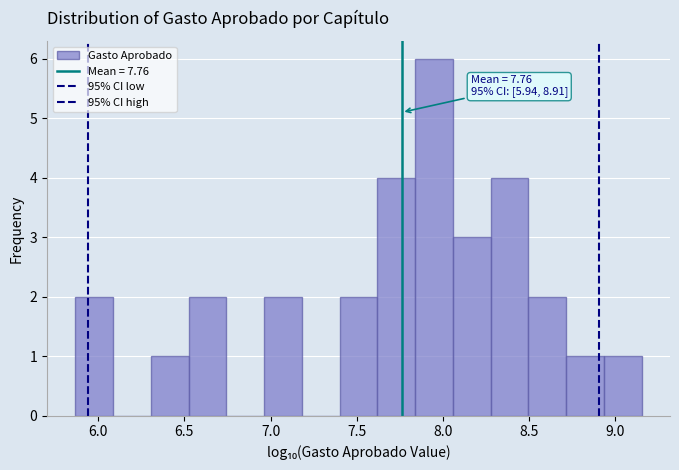

Which range on the x-axis has the tallest bar?

7.85 to 8.05